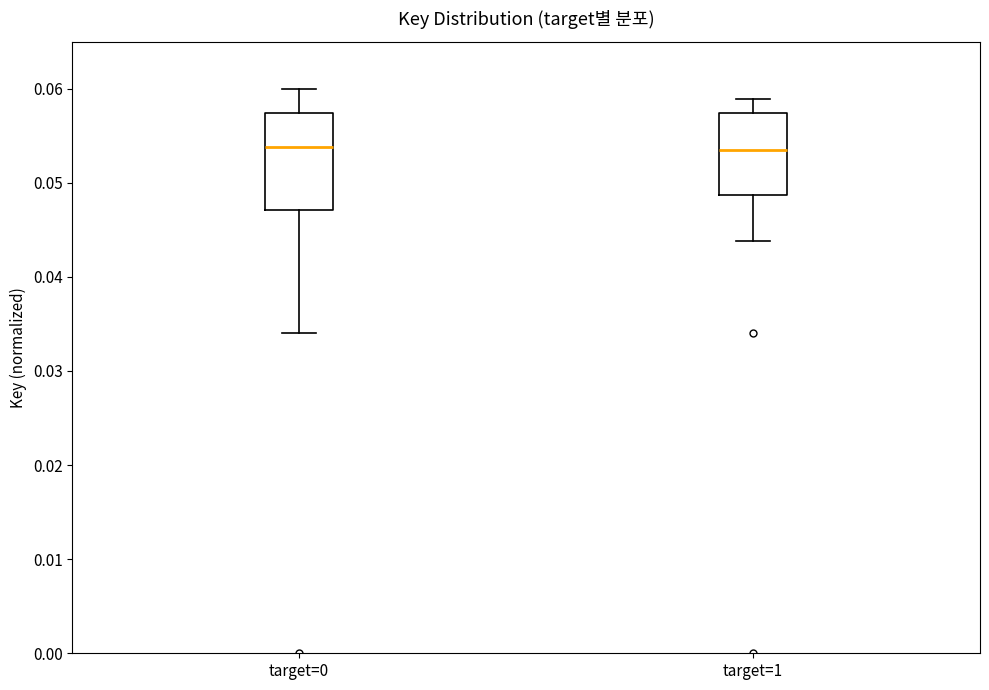

Where does the lower whisker of the box for target=0 end on the y-axis? The values are not printed on the chart, so give them approximately, as read against the axis.

0.034